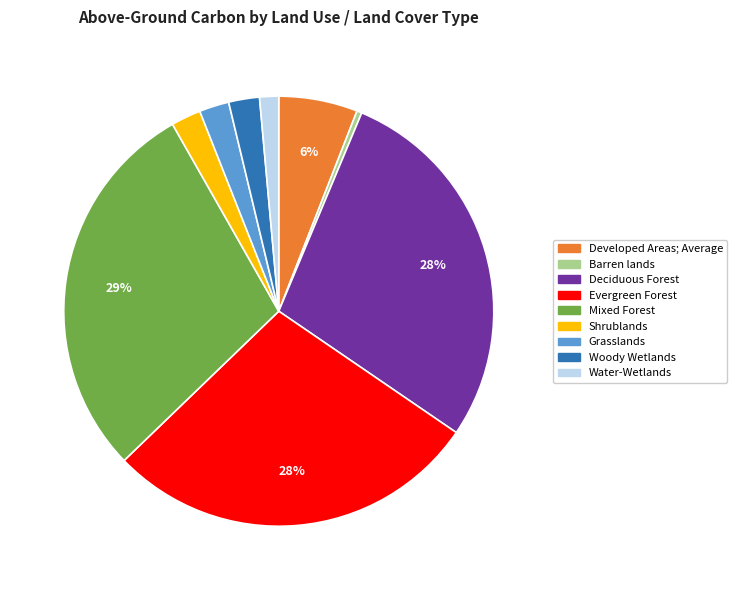

Is there a majority slice in this chart?

No